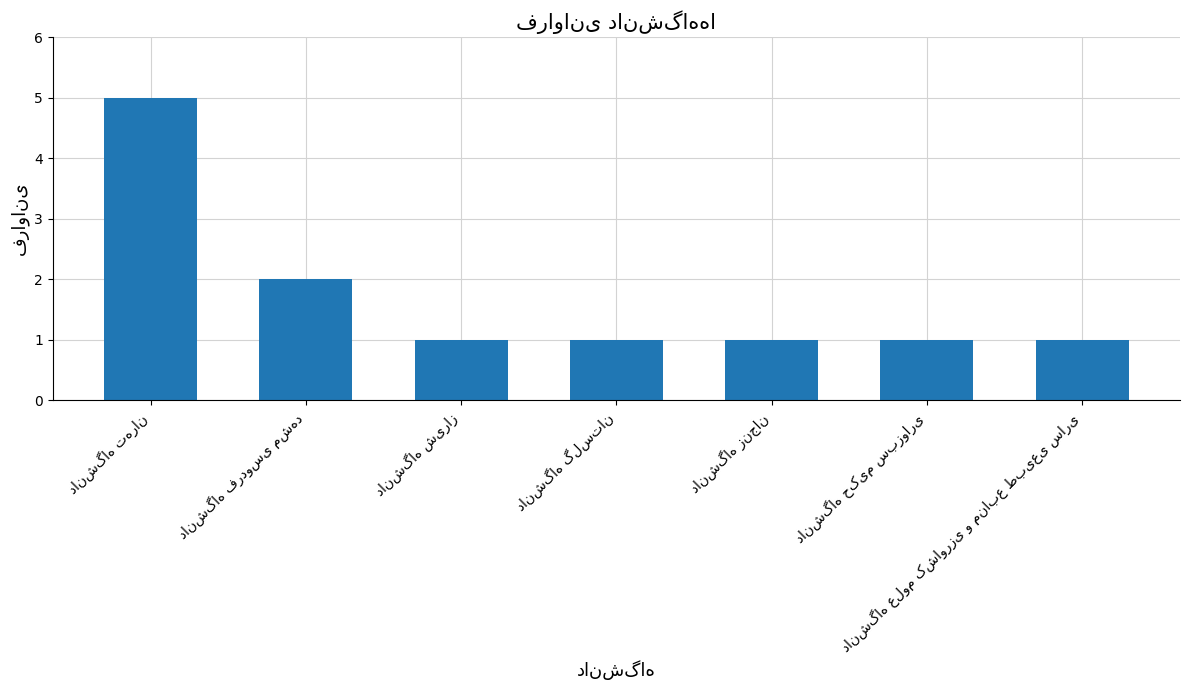

Count the values in the range 1 to 2.

6